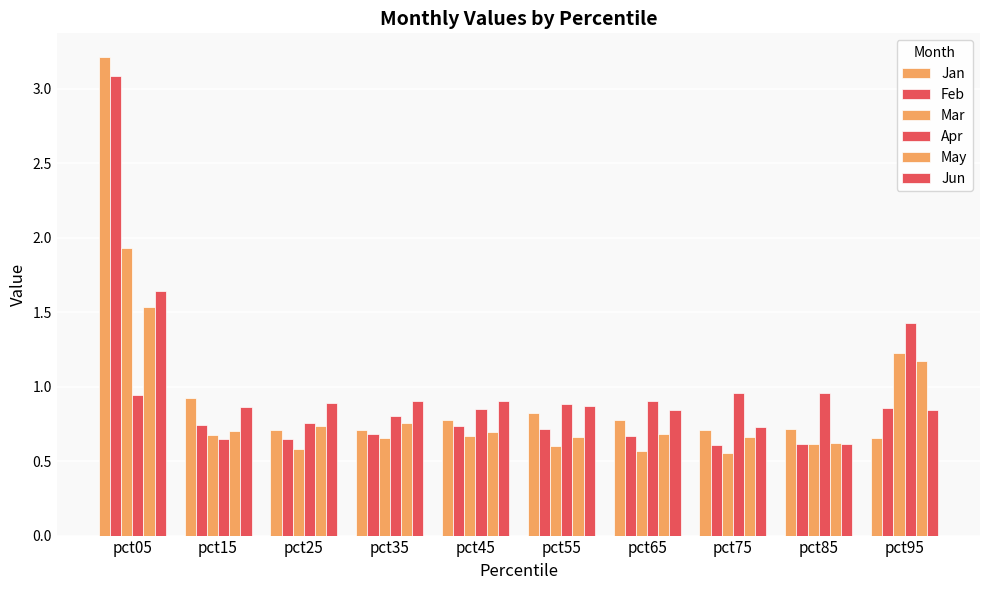

Is it true that Apr equals 0.8 at pct35?

True